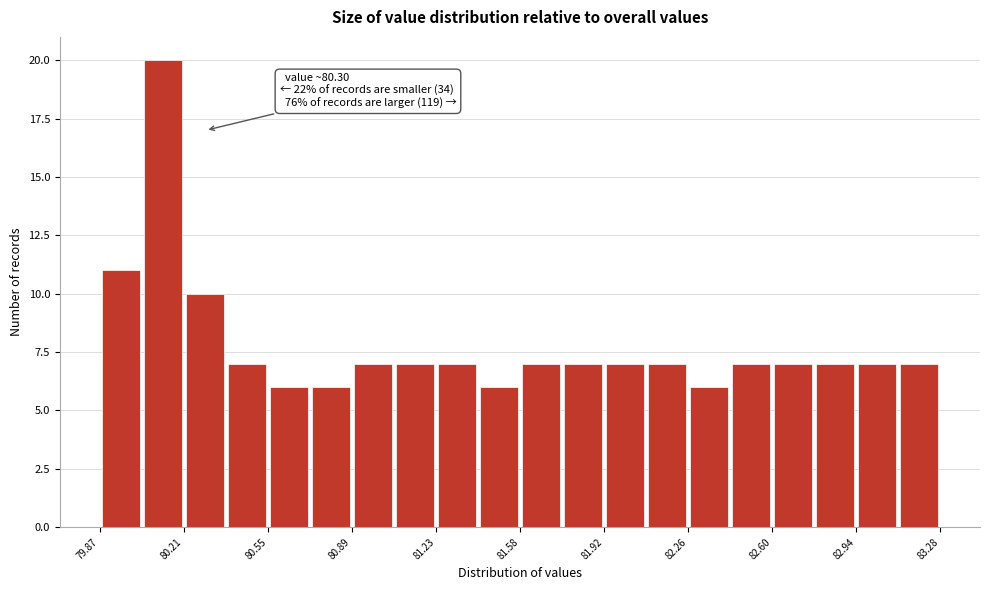

Read against the x-axis, roughly where is the centre of the tallest bar?

80.15